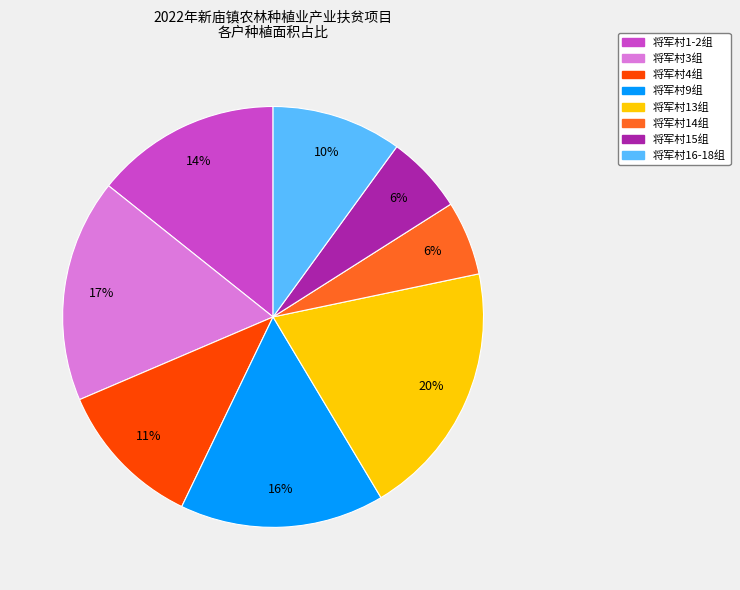

To the nearest percent, what is the difference between the largest and smallest slice percentages?

14%